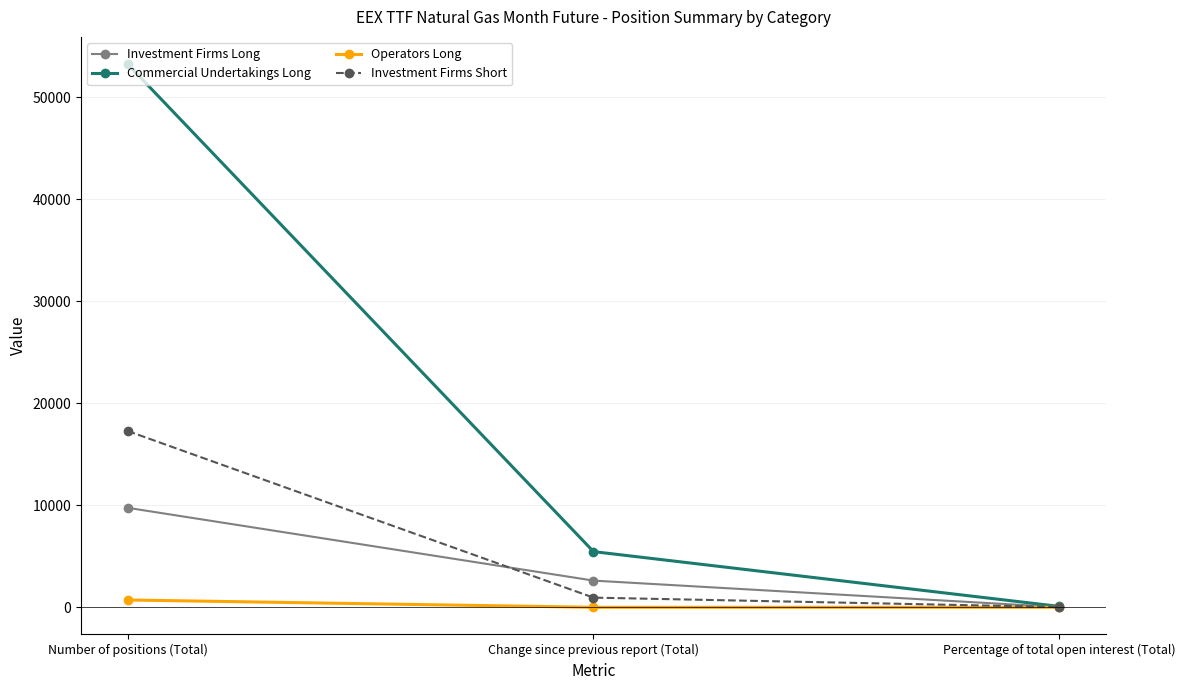

At how many categories does at least one series exceed 3786?

2